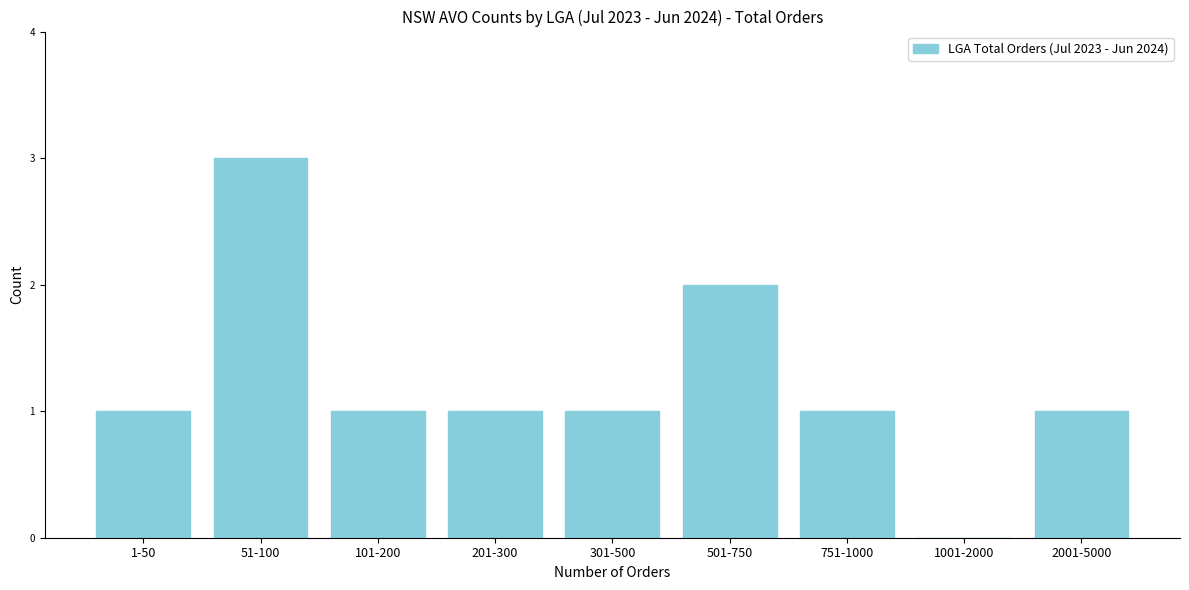

Reading left to right, extract all data points from this chart.

1-50=1	51-100=3	101-200=1	201-300=1	301-500=1	501-750=2	751-1000=1	1001-2000=0	2001-5000=1